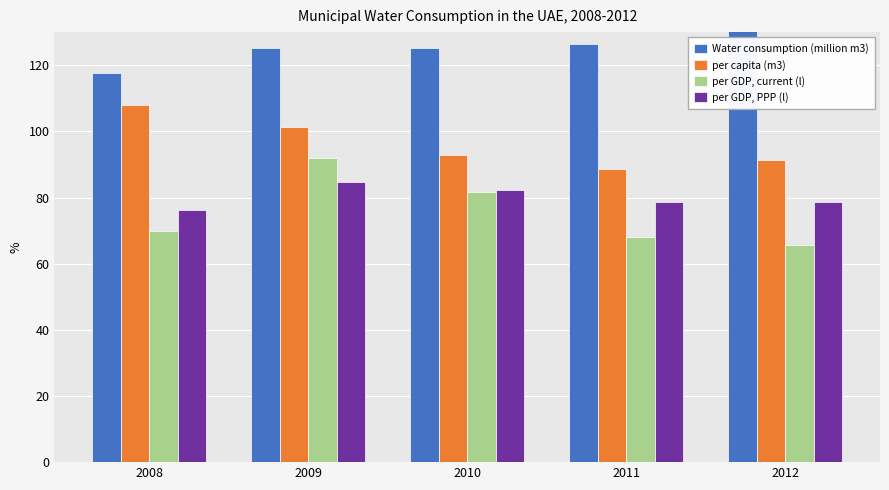

What is the difference between the per GDP, current (l) values at 2009 and 2008?

22.2